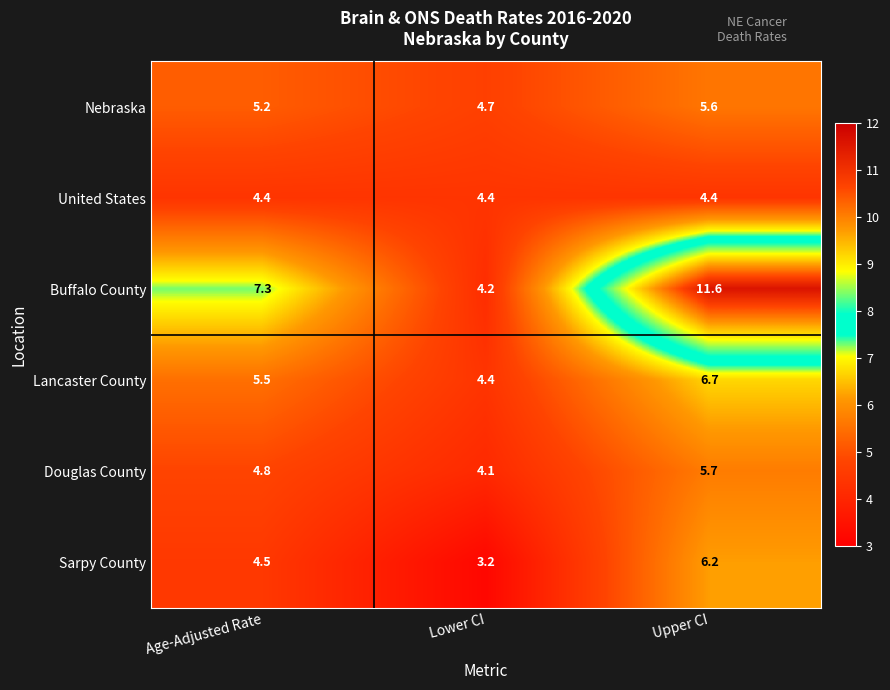

Where does the Sarpy County series first go above 4?

Age-Adjusted Rate